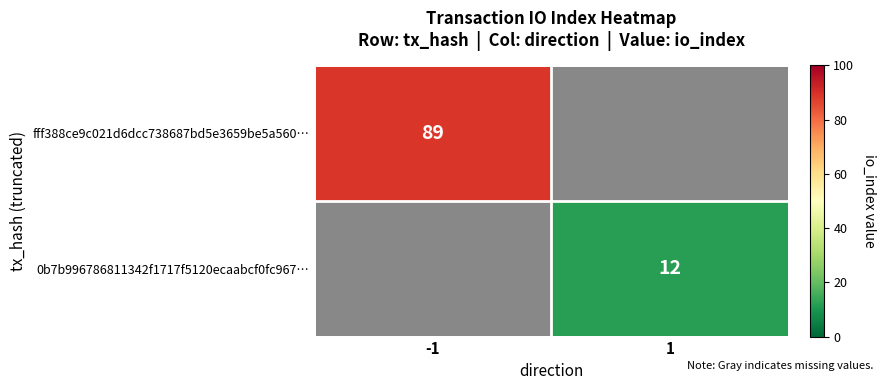

The fff388ce9c021d6dcc738687bd5e3659be5a560… series shows 117 at -1. True or false?

False